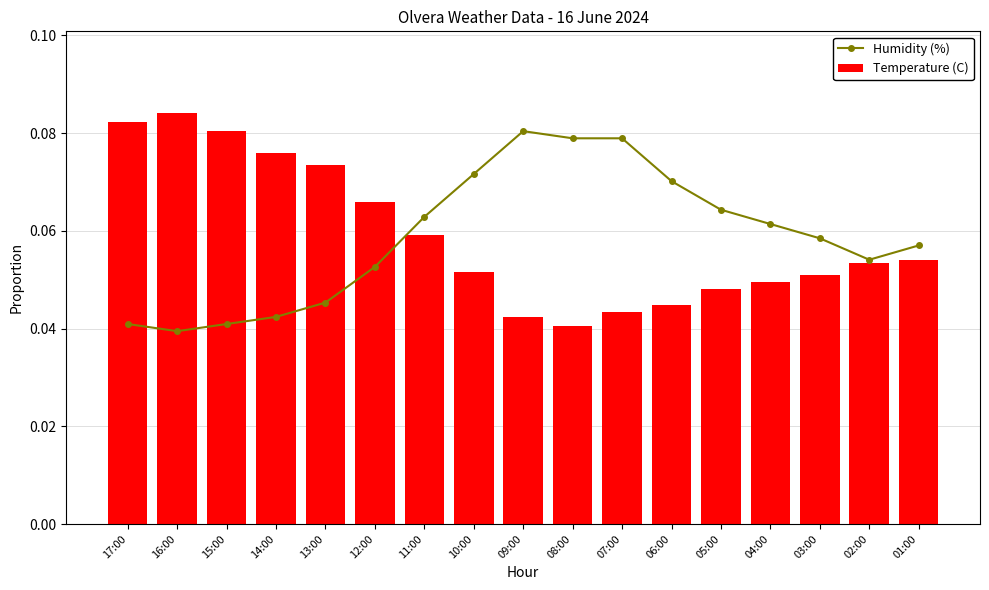

How many distinct data groups are displayed?

2